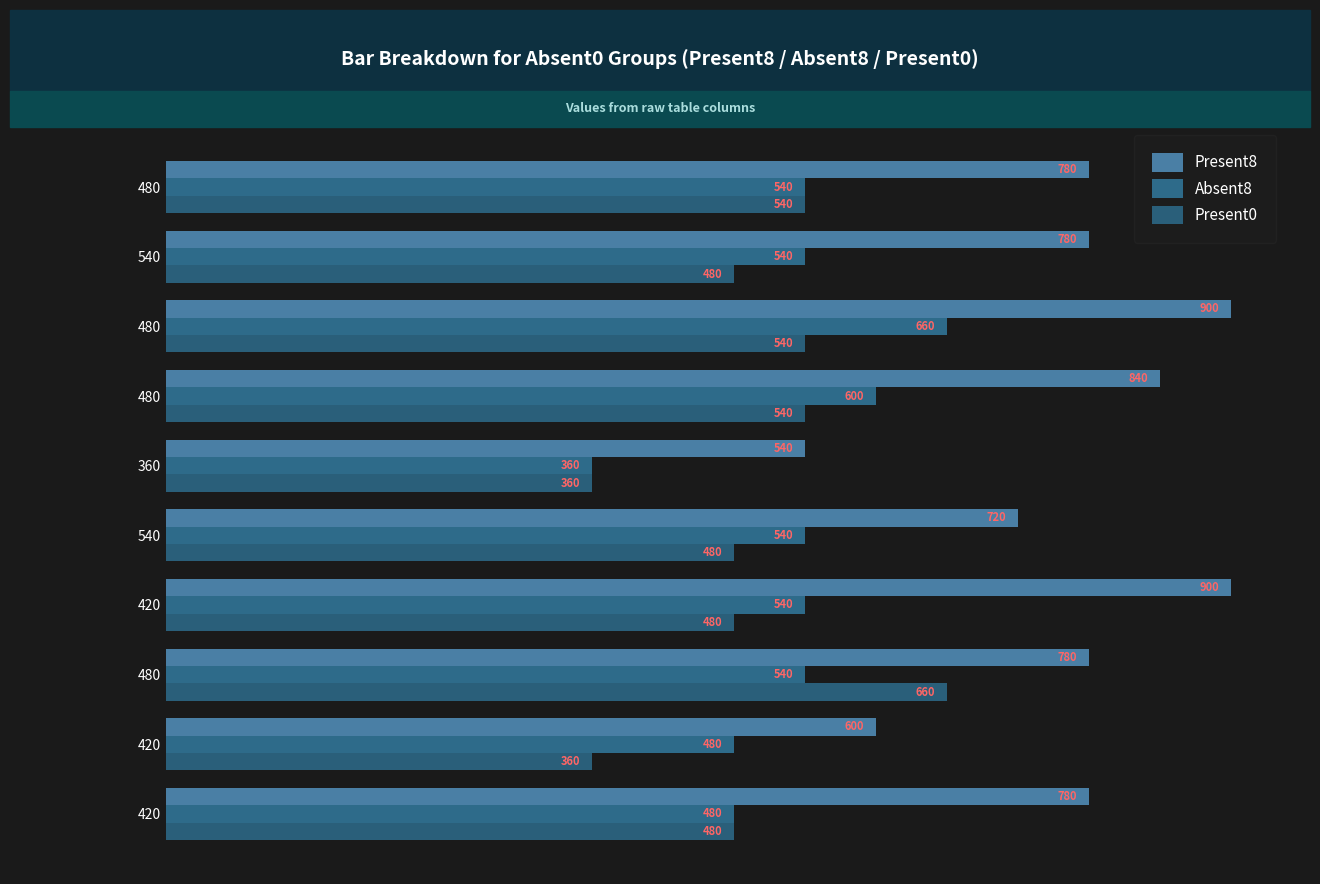

At which label does Present8 reach its minimum?

360